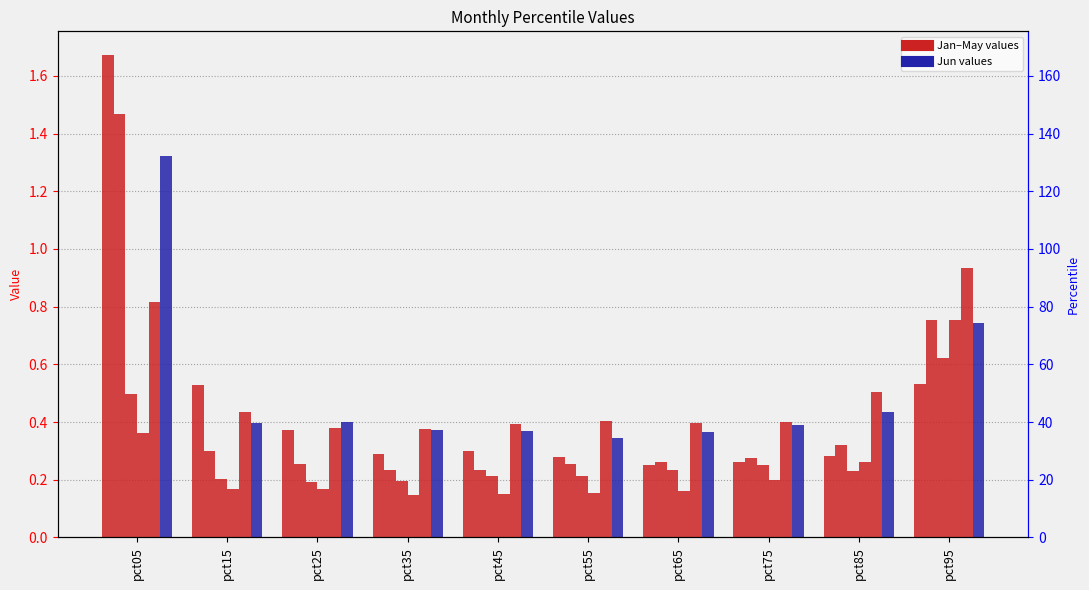

Which series has the widest spread of values?

Jan